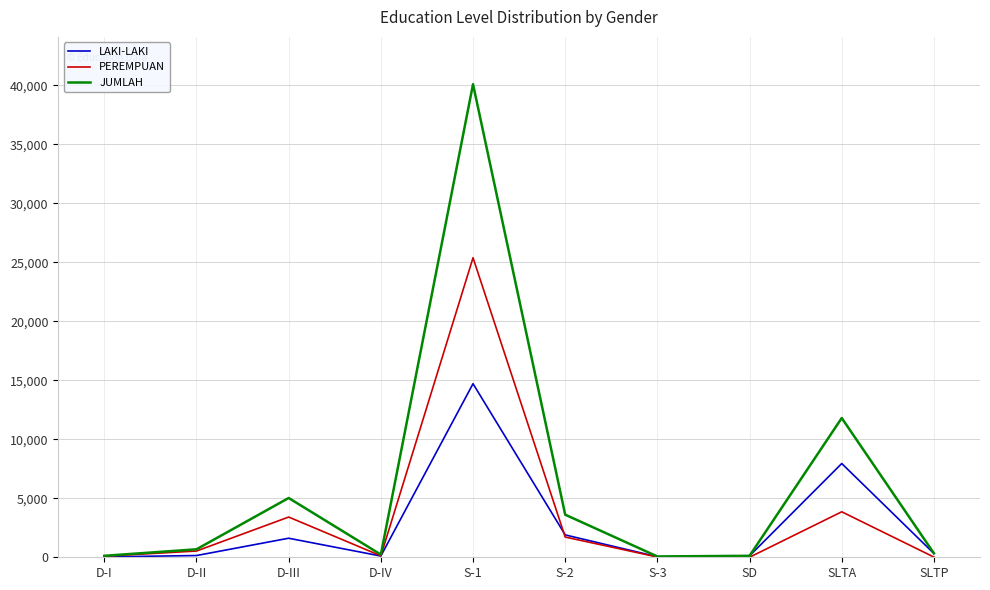

Which series has the largest total across all categories?

JUMLAH